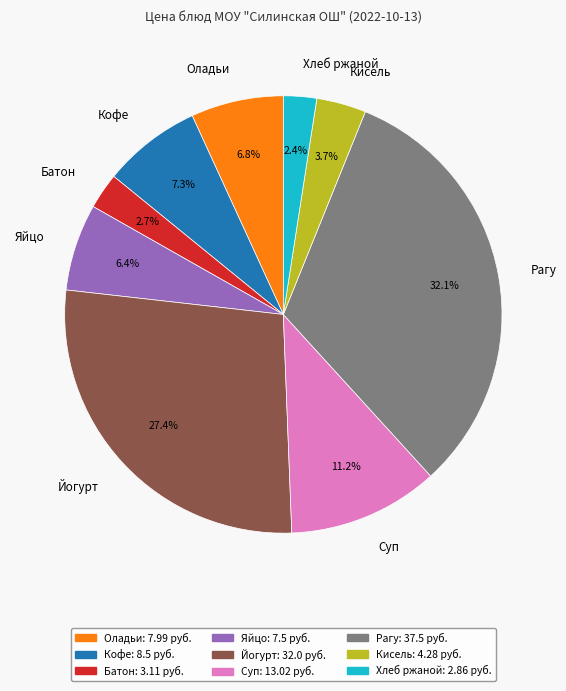

Does Йогурт represent more than half of the total?

No